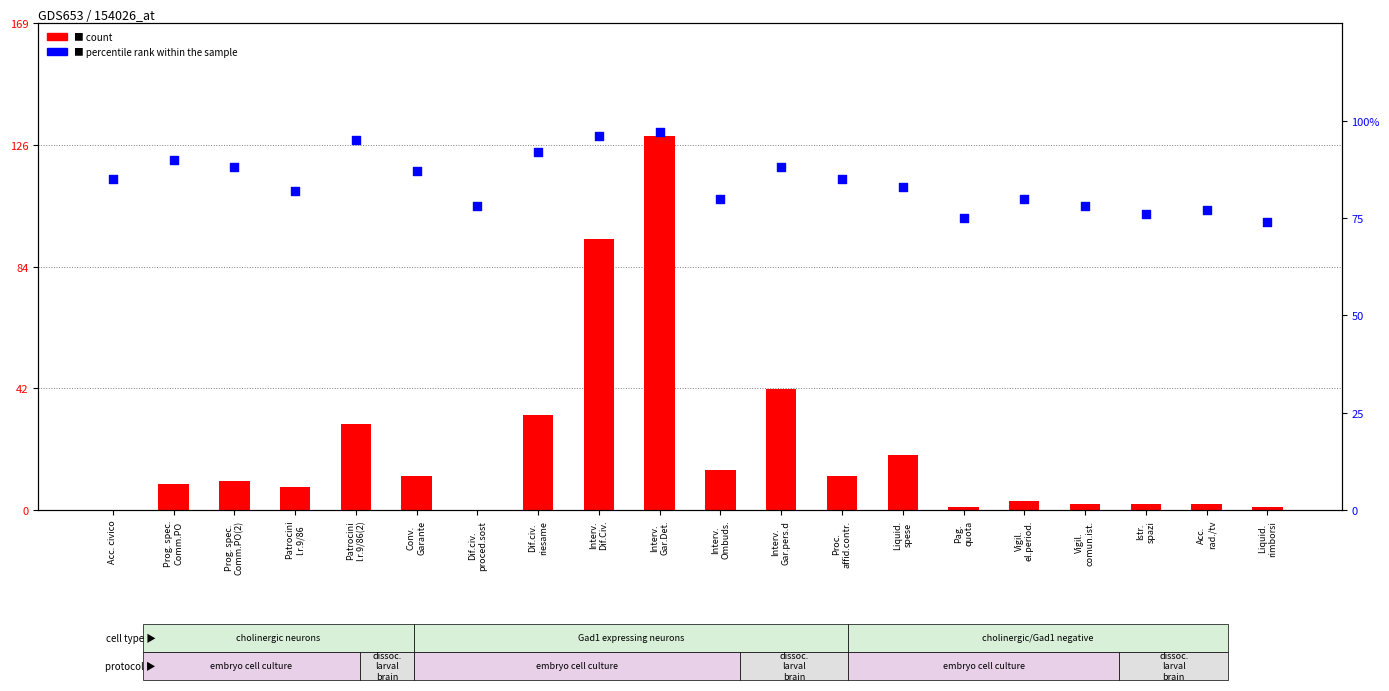

What are all the series names shown in the legend?

count, percentile rank within the sample